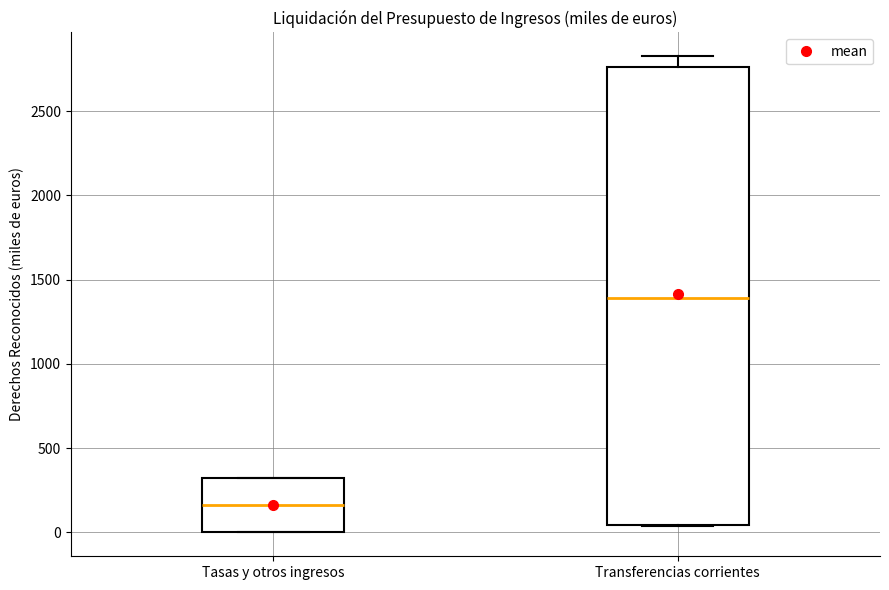

Which box's median line is the highest?

Transferencias corrientes